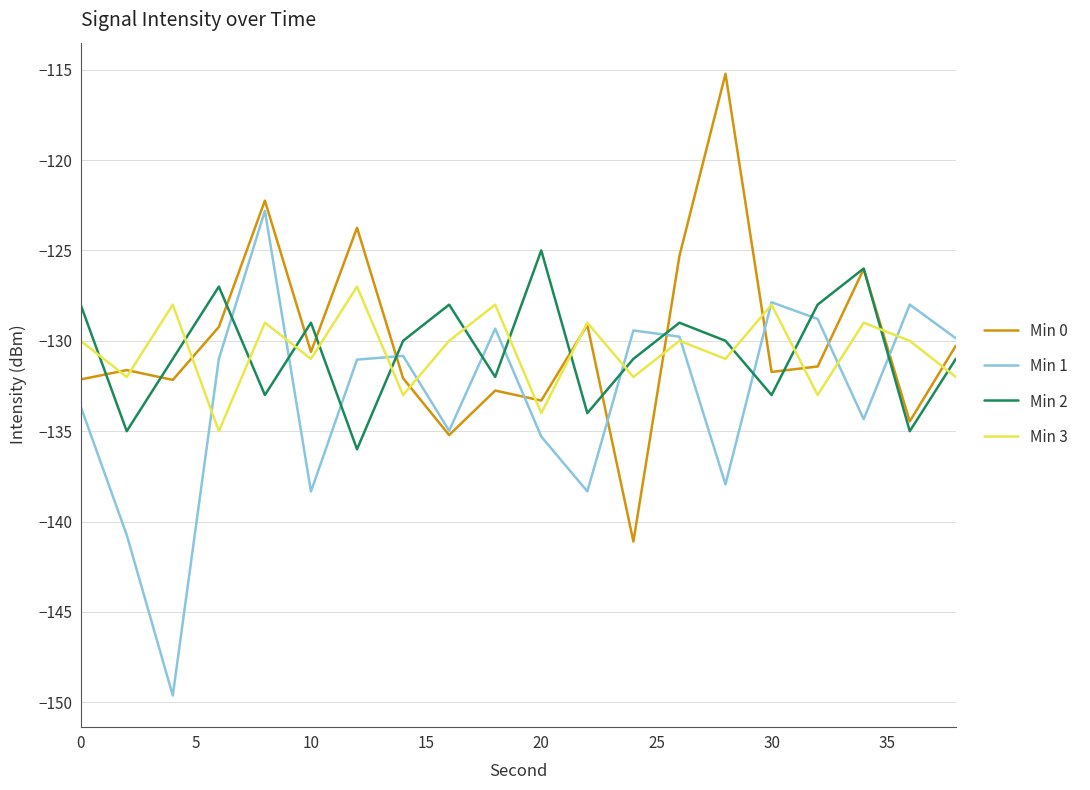

Which series has the widest spread of values?

Min 1